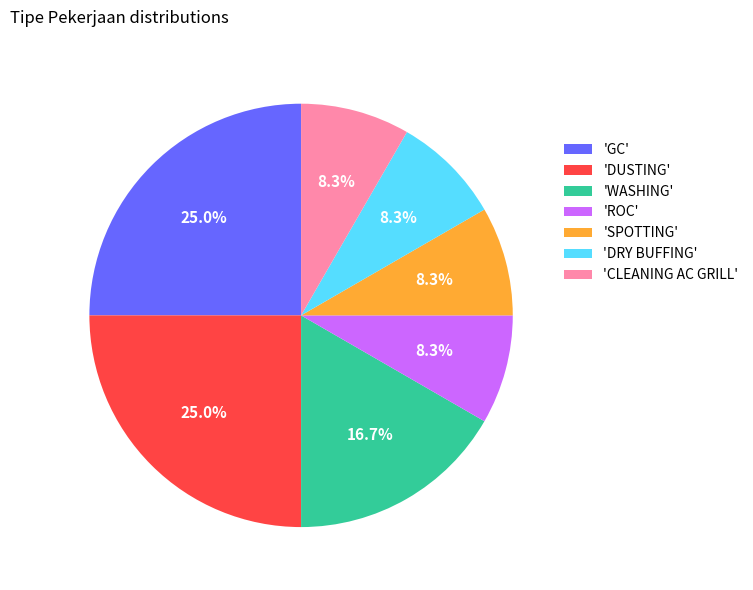

To the nearest percent, what is the average slice percentage?

14%